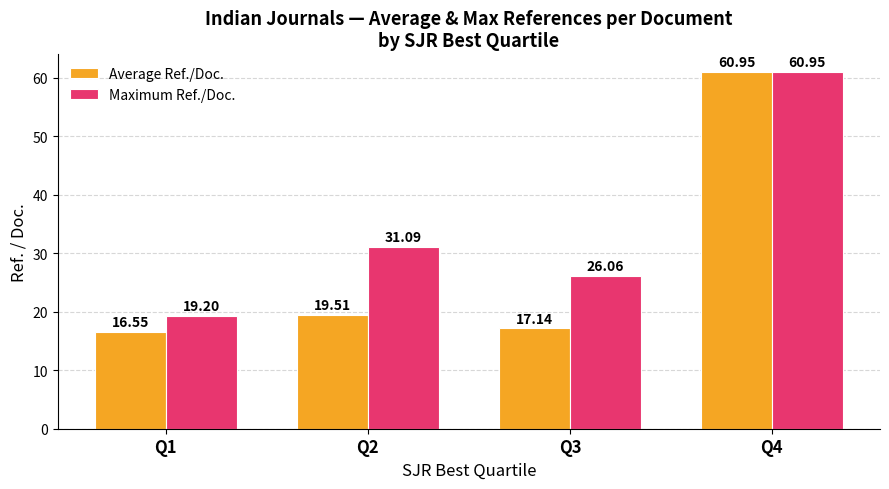

True or false: Average Ref./Doc. has a value of 4.7 at Q1.

False